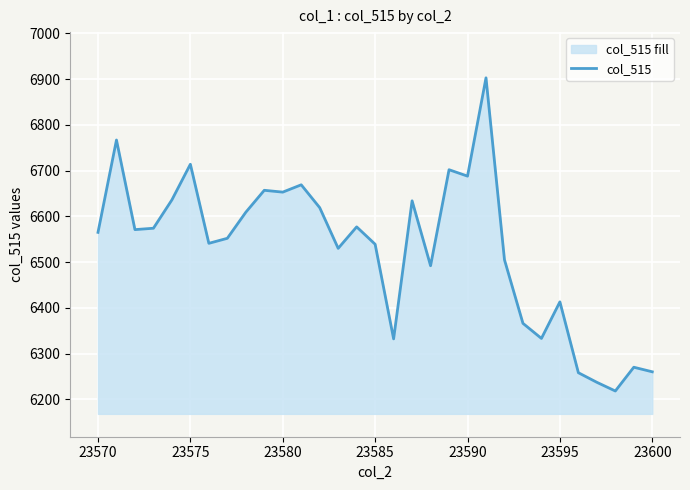

What is the difference between the maximum and minimum values?

685